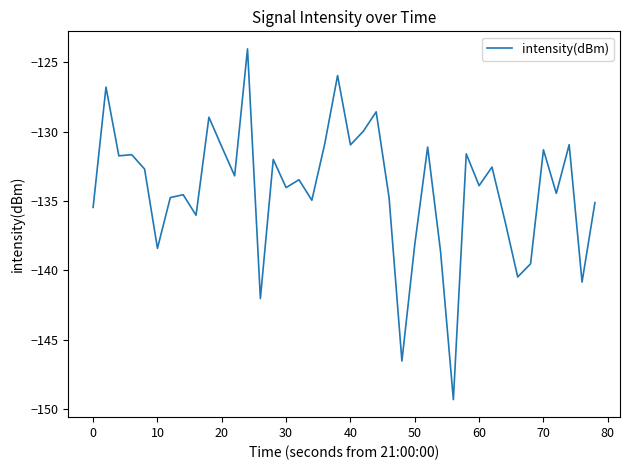

What is the greatest value displayed?

-124.0